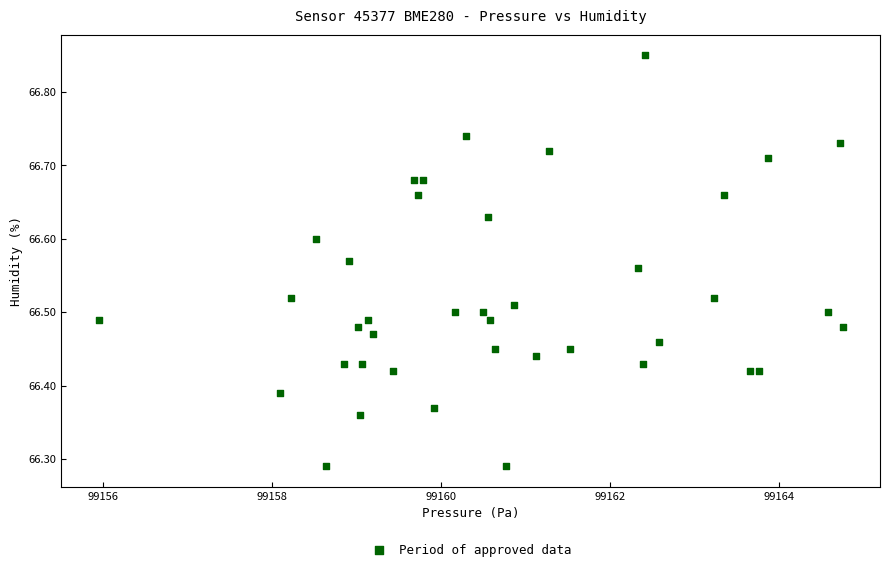

What is the range of Y values (max minus min)?

0.6